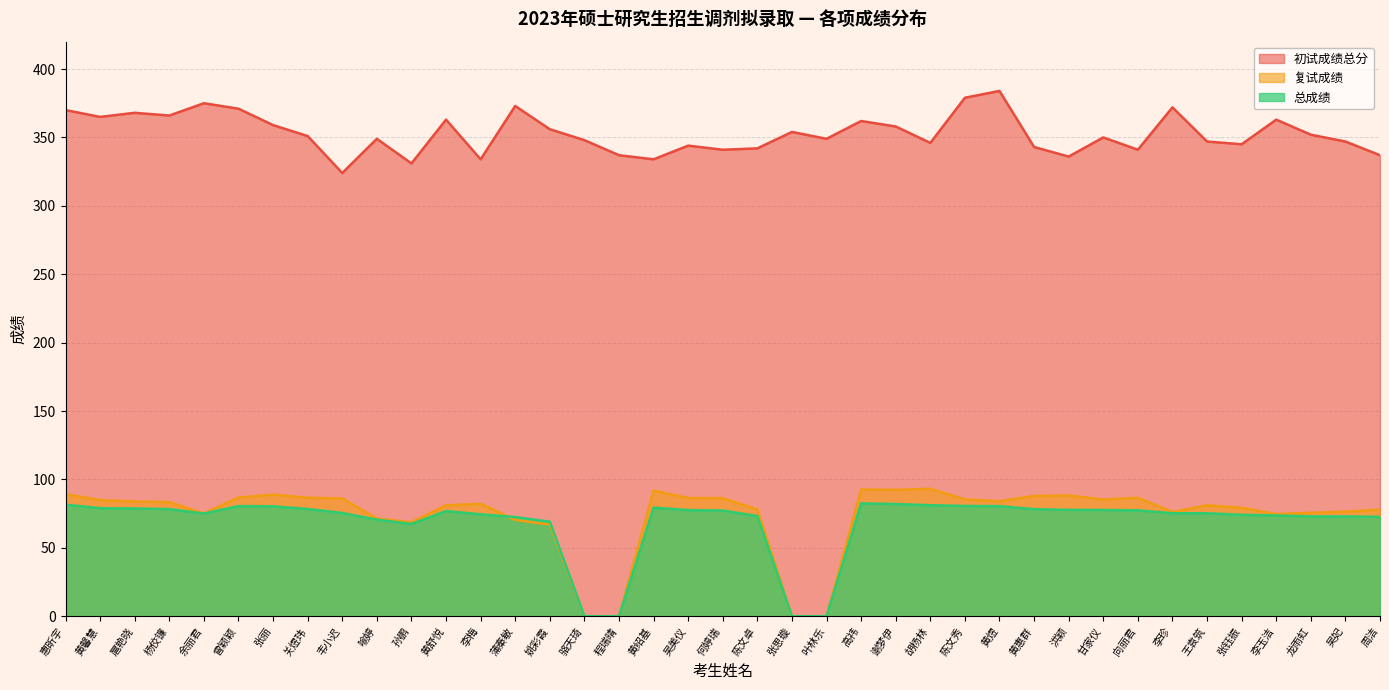

Does the chart display data point markers on the line(s)?

No